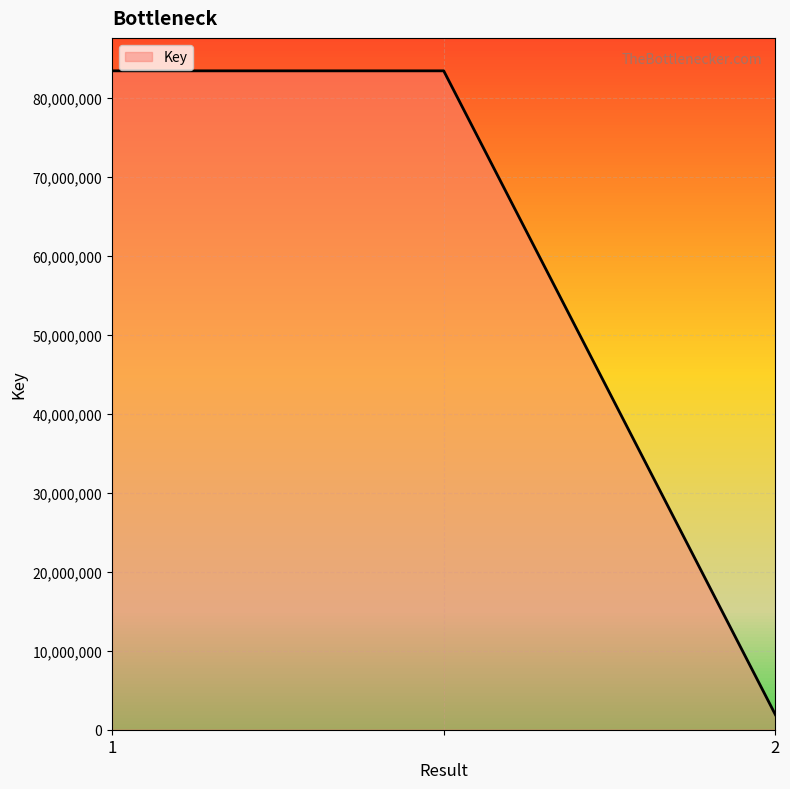

What is the minimum value shown in the chart?

1904779